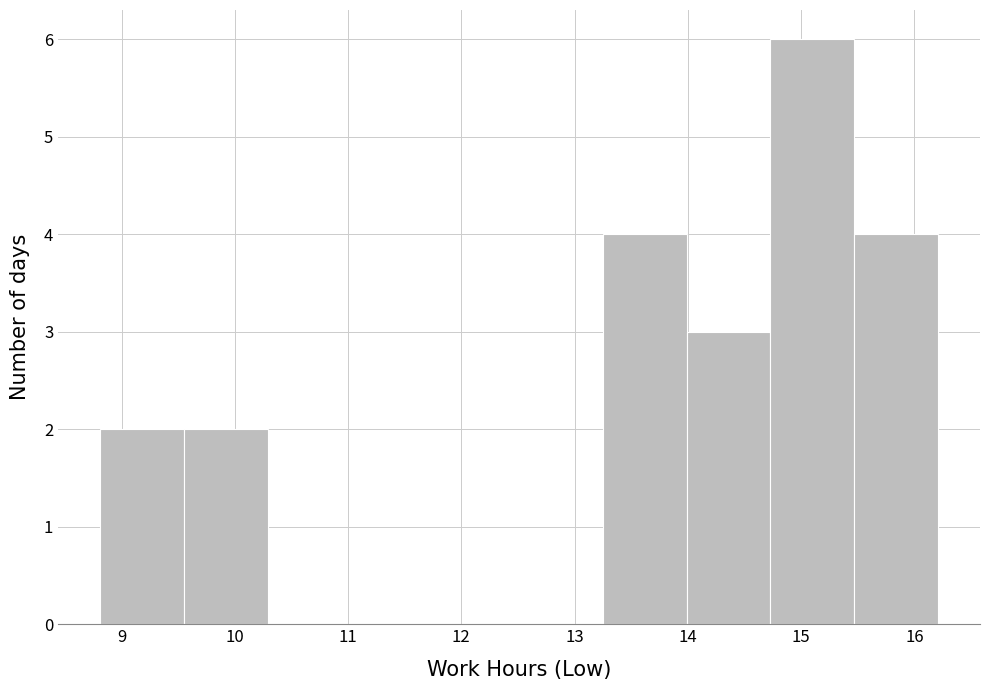

Over which range of the x-axis is the bar tallest?

14.73 to 15.47